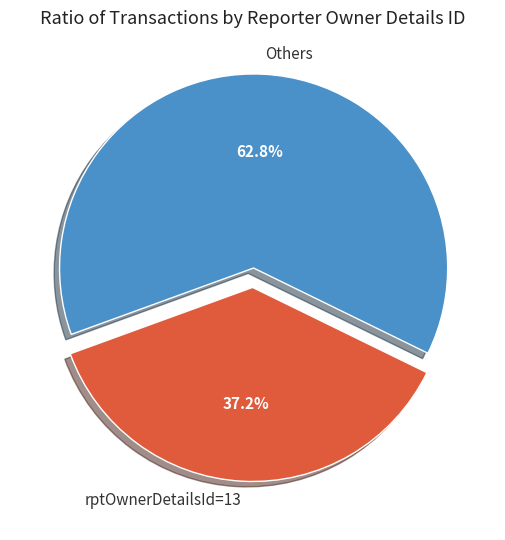

To the nearest percent, what is the average slice percentage?

50%